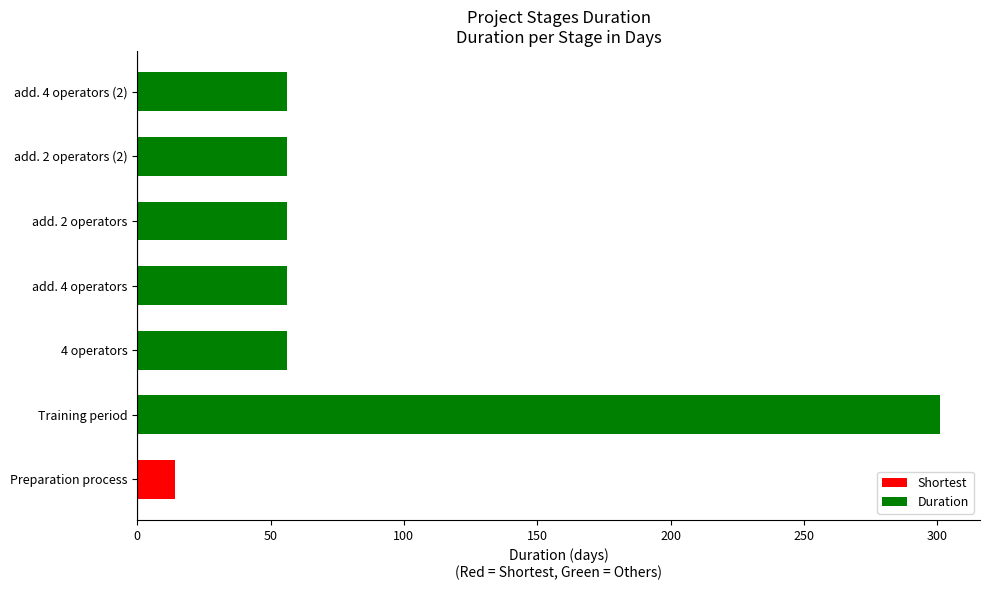

What is the average value?

85